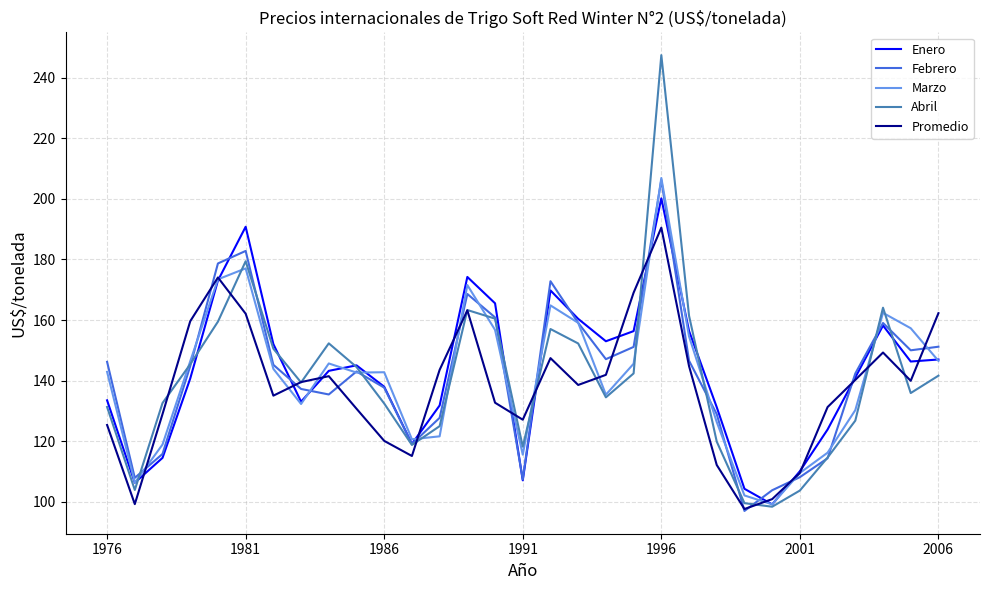

Which series has the widest spread of values?

Abril